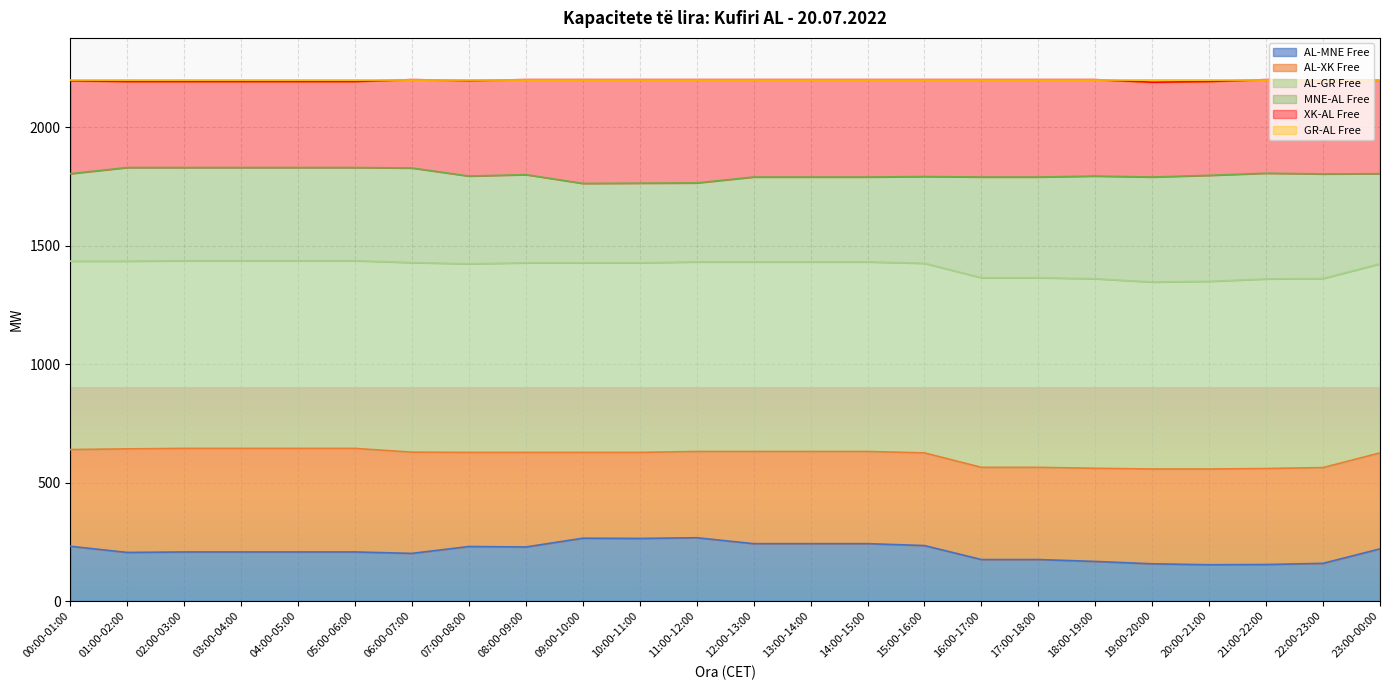

True or false: AL-XK Free and AL-MNE Free intersect in this chart.

False